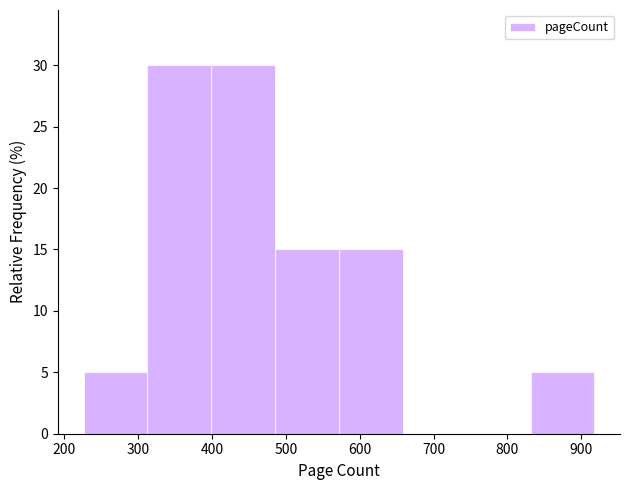

What is the height of the bar covering 490 to 570 on the x-axis? Neither the bar edges nor the heights are printed on the chart, so give them approximately, as read against the axes.

15